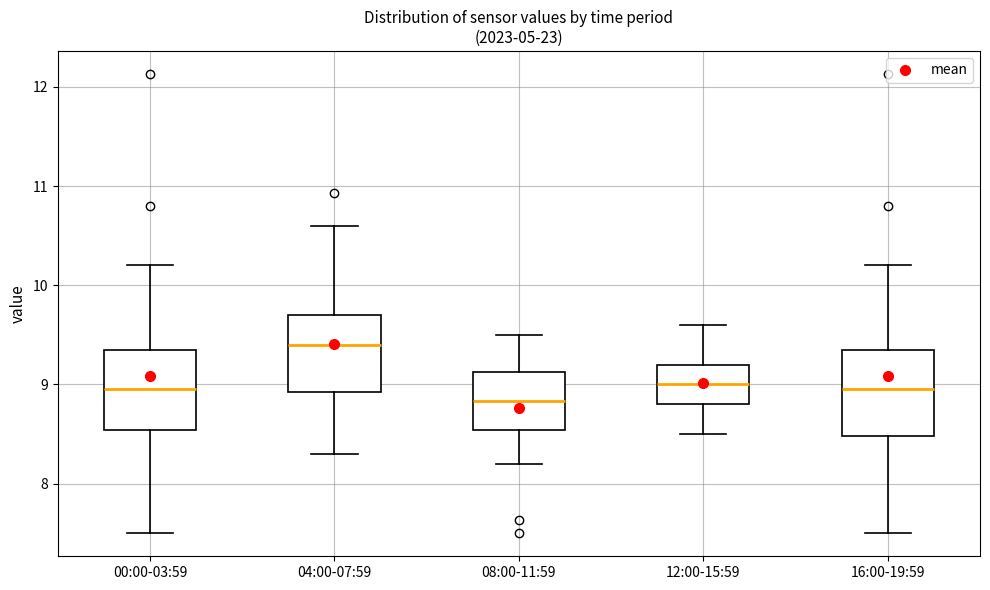

Reading left to right, read every box against the y-axis: the position of its median line, the range the box covers, and the ends of its whiskers. The values are not printed on the chart, so give them approximately, as read against the axis.

00:00-03:59: median 9.0, box 8.5 to 9.3, whiskers 7.5 to 10.2
04:00-07:59: median 9.4, box 8.9 to 9.7, whiskers 8.3 to 10.6
08:00-11:59: median 8.8, box 8.5 to 9.1, whiskers 8.2 to 9.5
12:00-15:59: median 9.0, box 8.8 to 9.2, whiskers 8.5 to 9.6
16:00-19:59: median 9.0, box 8.5 to 9.3, whiskers 7.5 to 10.2